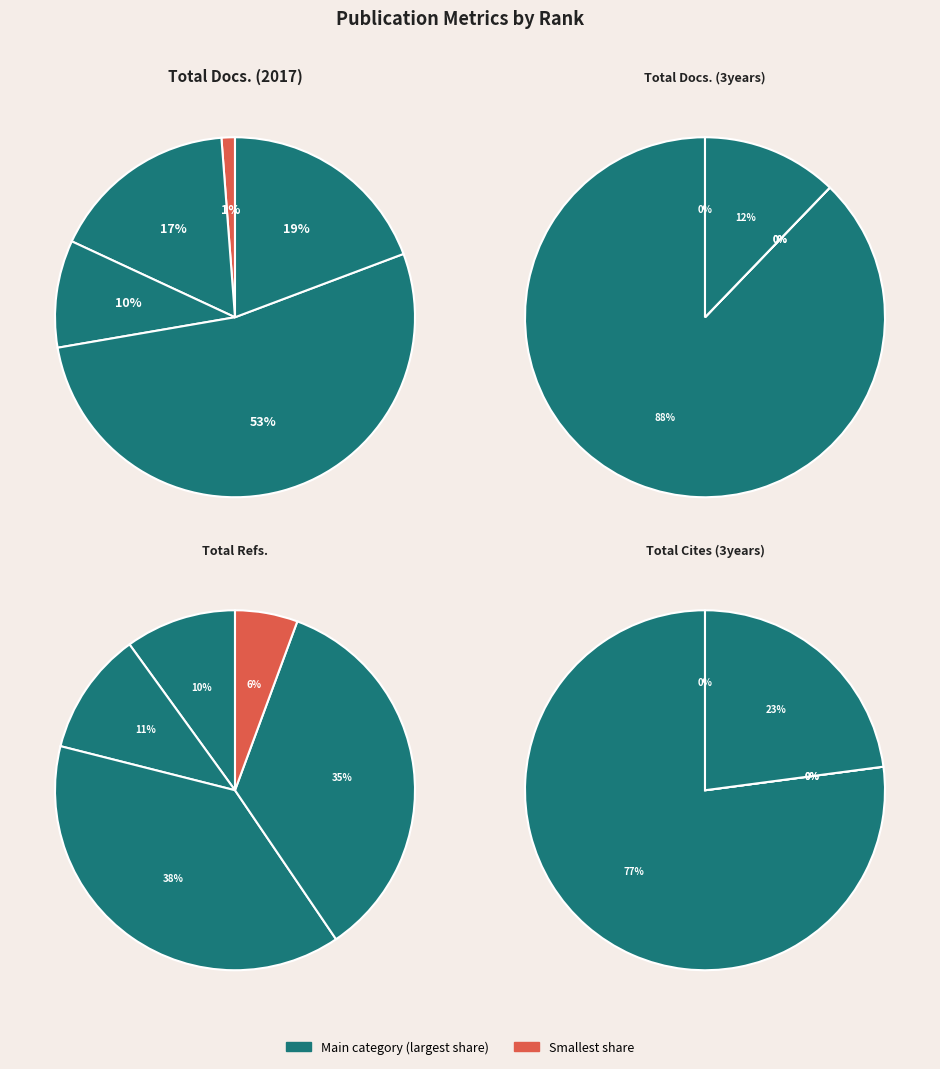

Combined, do Rank 3 and Rank 5 account for over 50%?

No